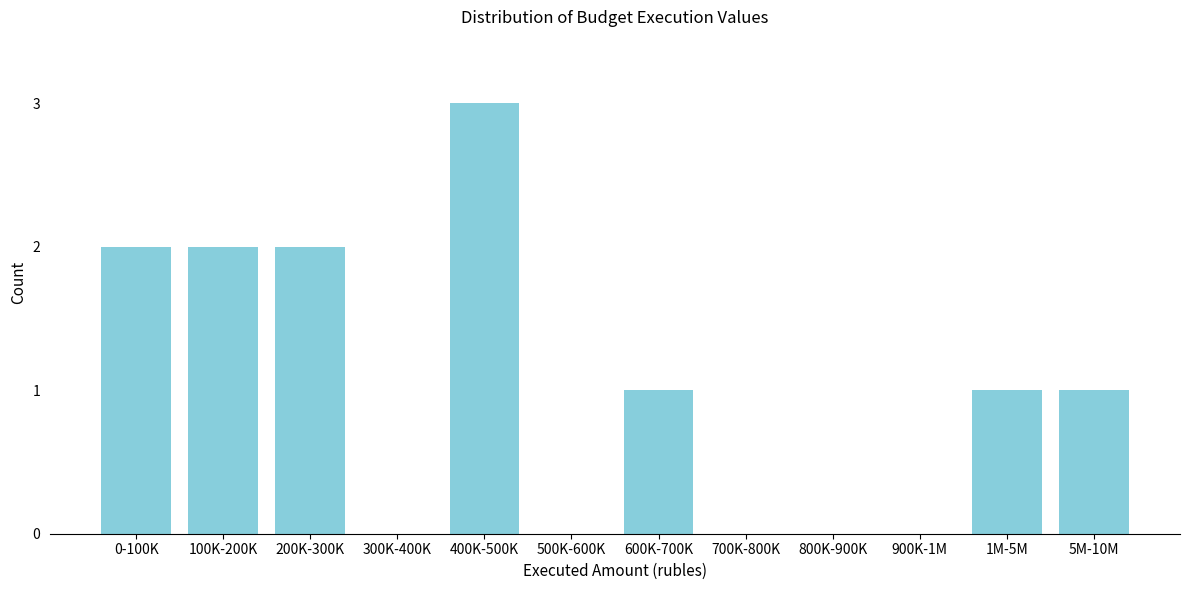

Reading left to right, extract all data points from this chart.

0-100K=2	100K-200K=2	200K-300K=2	300K-400K=0	400K-500K=3	500K-600K=0	600K-700K=1	700K-800K=0	800K-900K=0	900K-1M=0	1M-5M=1	5M-10M=1